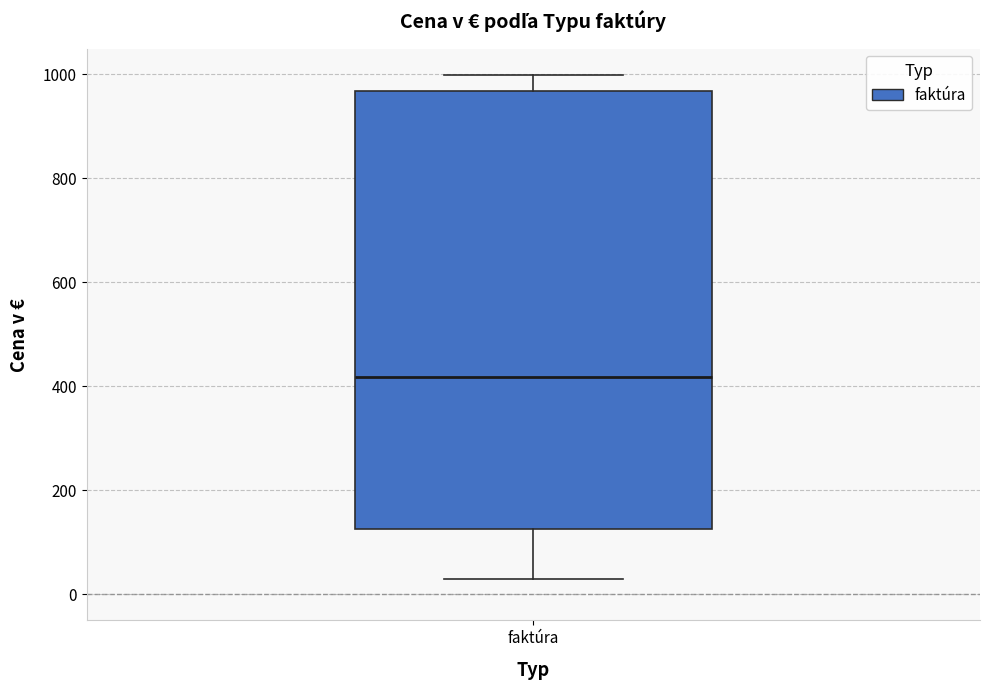

Transcribe this box plot: give where the median line is, the range the box spans, and where the two whiskers end, as read against the y-axis. The values are not printed on the chart, so give them approximately, as read against the axis.

median 420, box 120 to 960, whiskers 20 to 1000